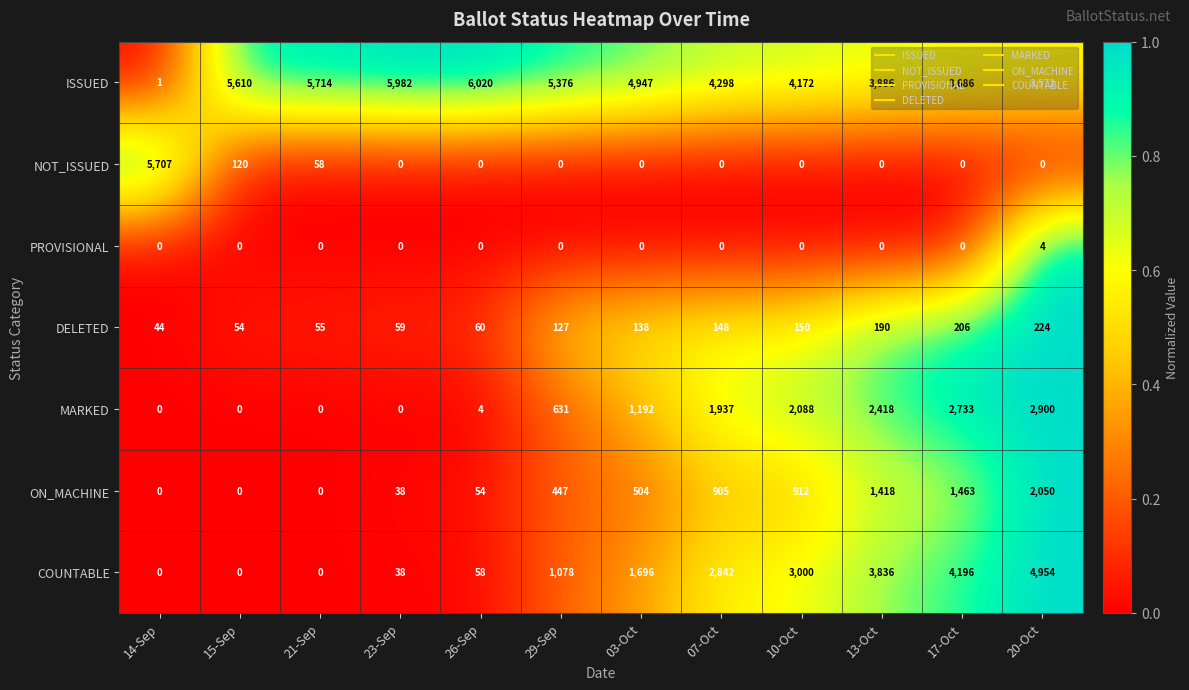

The MARKED series shows 0 at 14-Sep. True or false?

True